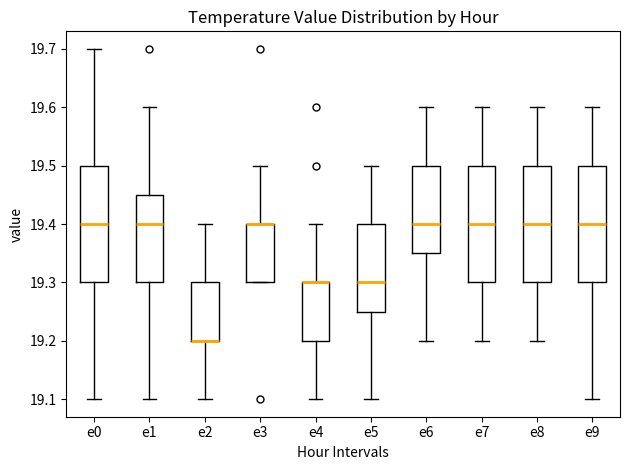

Reading left to right, read every box against the y-axis: the position of its median line, the range the box covers, and the ends of its whiskers. The values are not printed on the chart, so give them approximately, as read against the axis.

e0: median 19.40, box 19.30 to 19.50, whiskers 19.10 to 19.70
e1: median 19.40, box 19.30 to 19.45, whiskers 19.10 to 19.60
e2: median 19.20 (drawn on the box's lower edge), box 19.20 to 19.30, whiskers 19.10 to 19.40
e3: median 19.40 (drawn on the box's upper edge), box 19.30 to 19.40, whiskers 19.30 to 19.50
e4: median 19.30 (drawn on the box's upper edge), box 19.20 to 19.30, whiskers 19.10 to 19.40
e5: median 19.30, box 19.25 to 19.40, whiskers 19.10 to 19.50
e6: median 19.40, box 19.35 to 19.50, whiskers 19.20 to 19.60
e7: median 19.40, box 19.30 to 19.50, whiskers 19.20 to 19.60
e8: median 19.40, box 19.30 to 19.50, whiskers 19.20 to 19.60
e9: median 19.40, box 19.30 to 19.50, whiskers 19.10 to 19.60